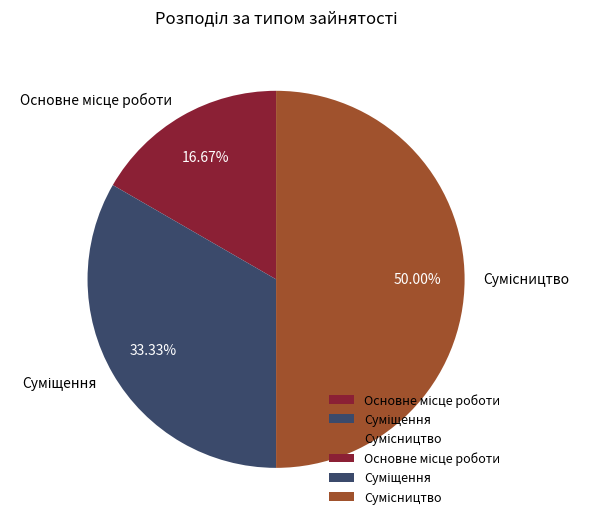

Count the number of slices in the pie.

3